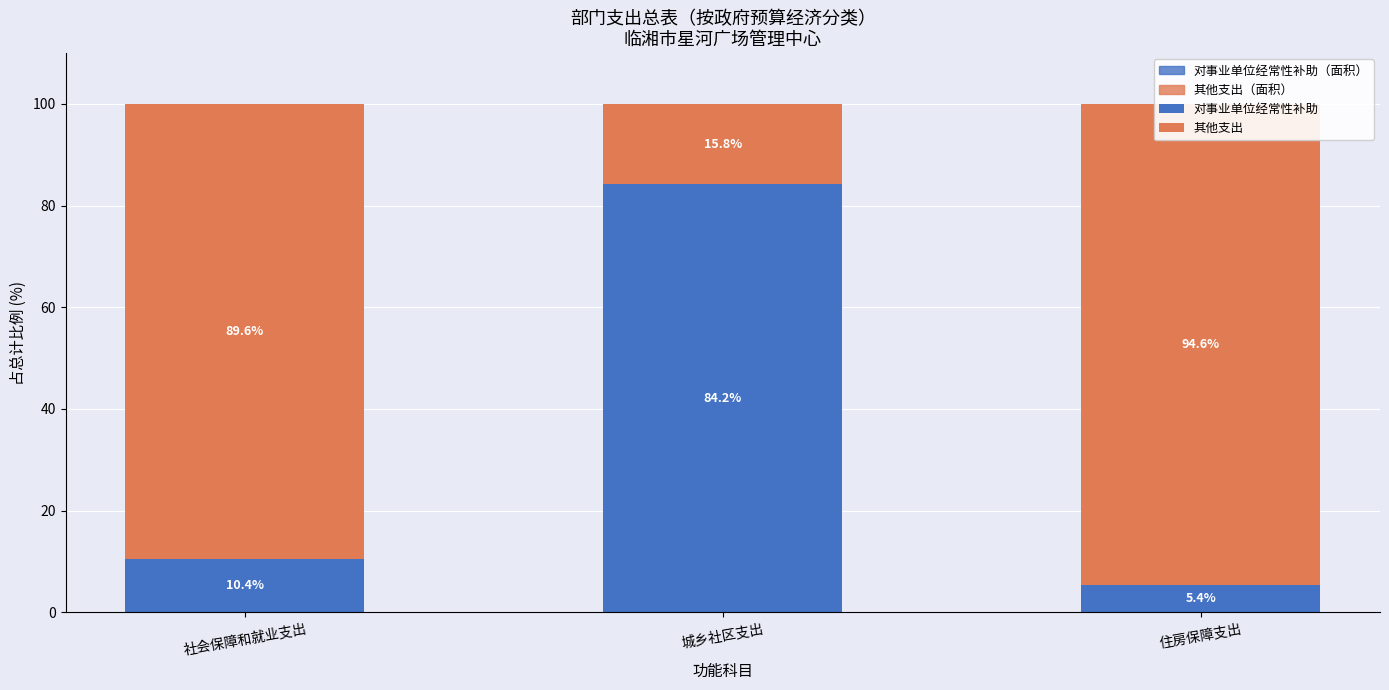

At how many categories does at least one series exceed 11?

3